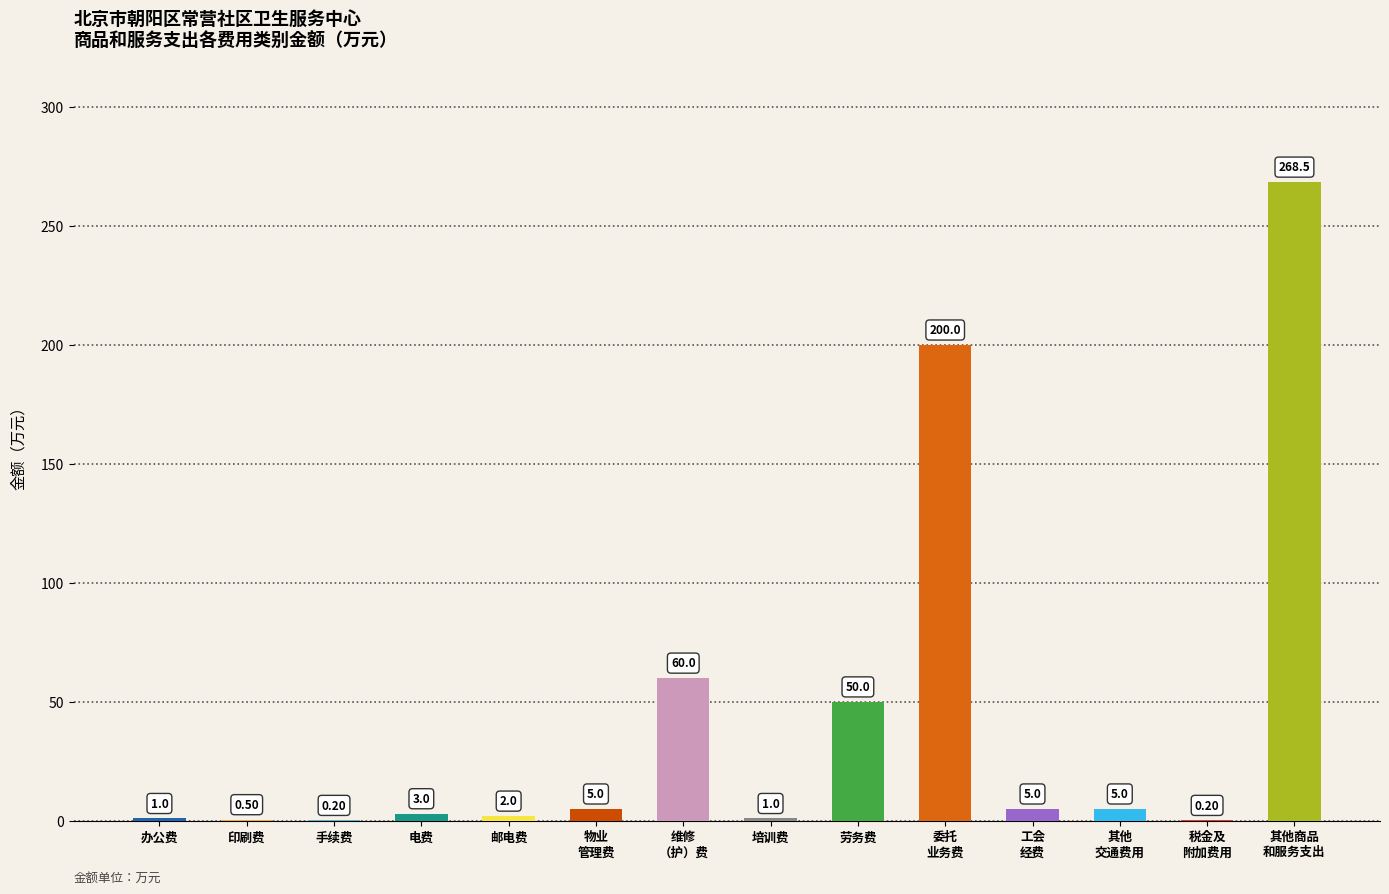

What is the sum of the values at 手续费 and 印刷费?

0.7